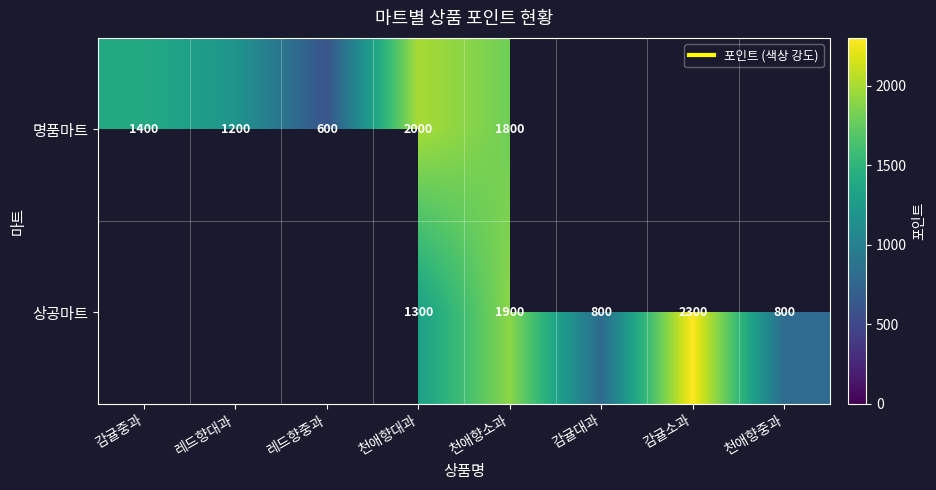

How many values in the 명품마트 series are below 2000?

4